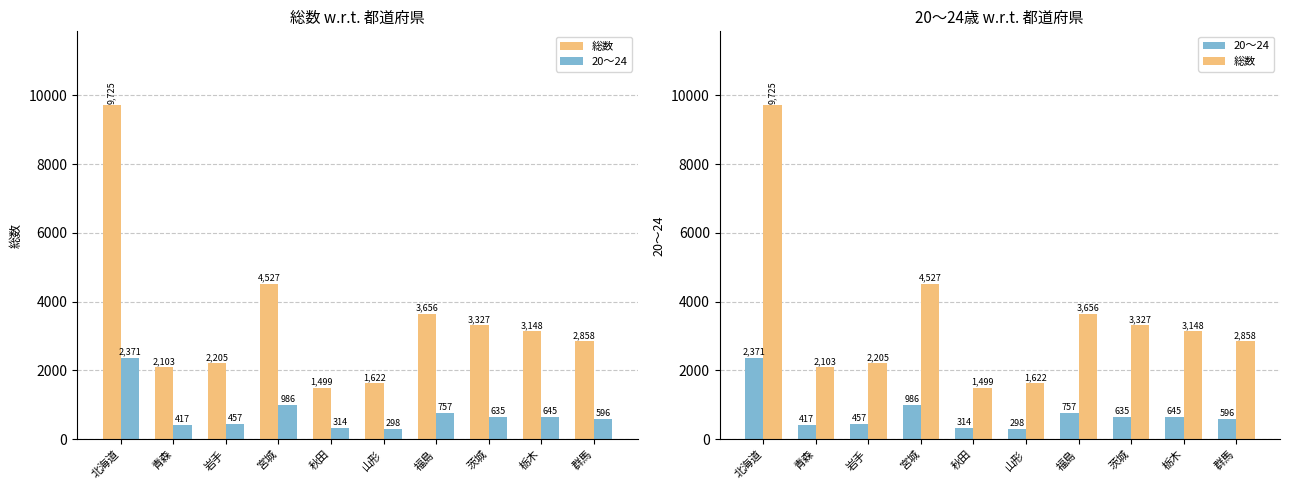

Rank the series at 山形 from lowest to highest value.

20～24, 総数